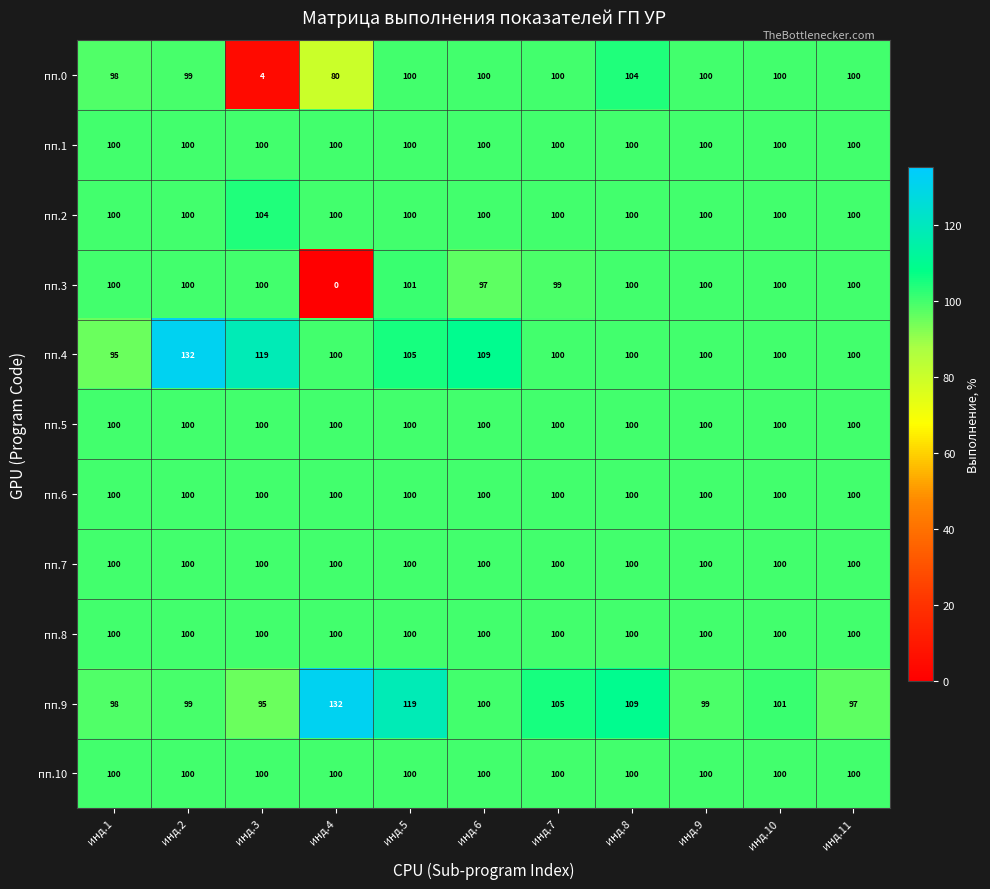

The пп.4 series shows 100 at инд.10. True or false?

True